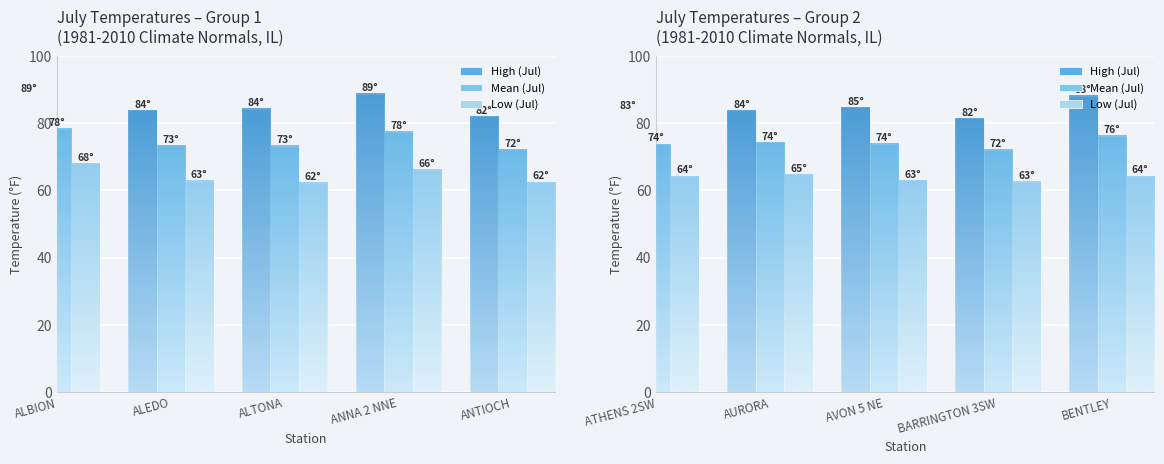

What is the label of the 3rd bar from the right?

AVON 5 NE